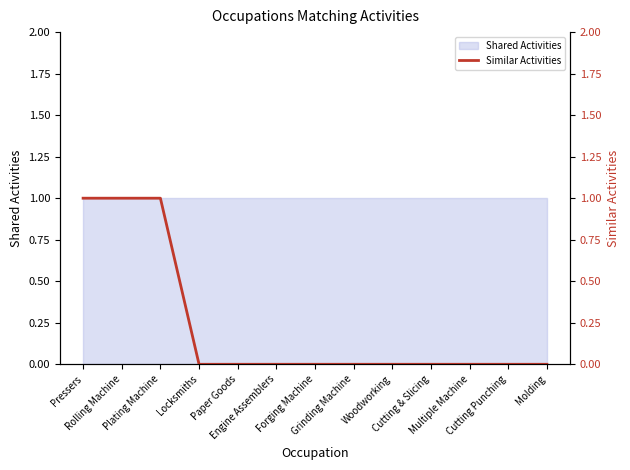

True or false: the data has more than 0 interior local peaks.

False